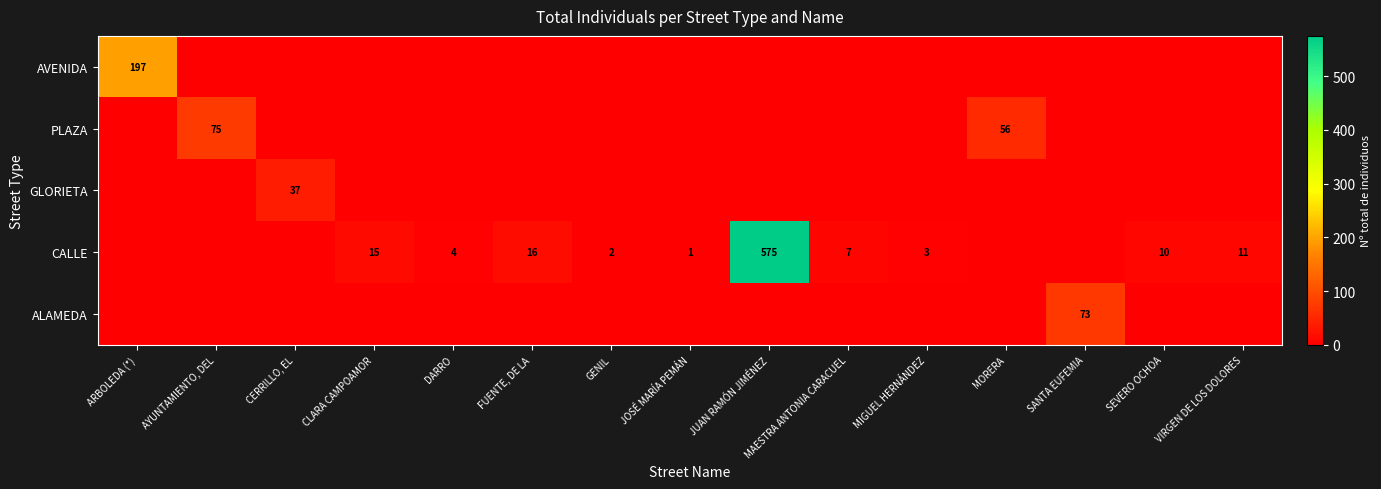

The value of CALLE at VIRGEN DE LOS DOLORES is 11. True or false?

True